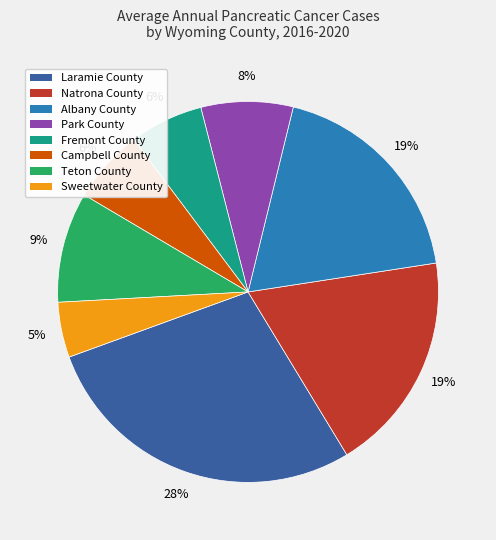

Which slice is the smallest?

Sweetwater County